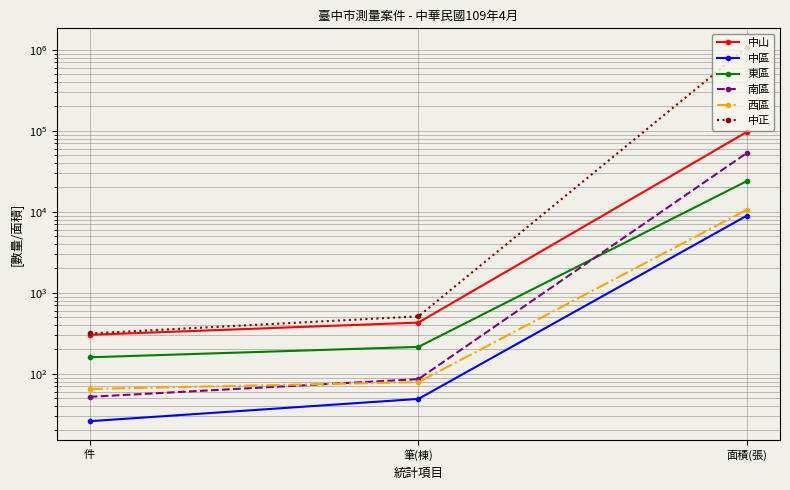

The value of 西區 at 筆(棟) is 79.0. True or false?

True